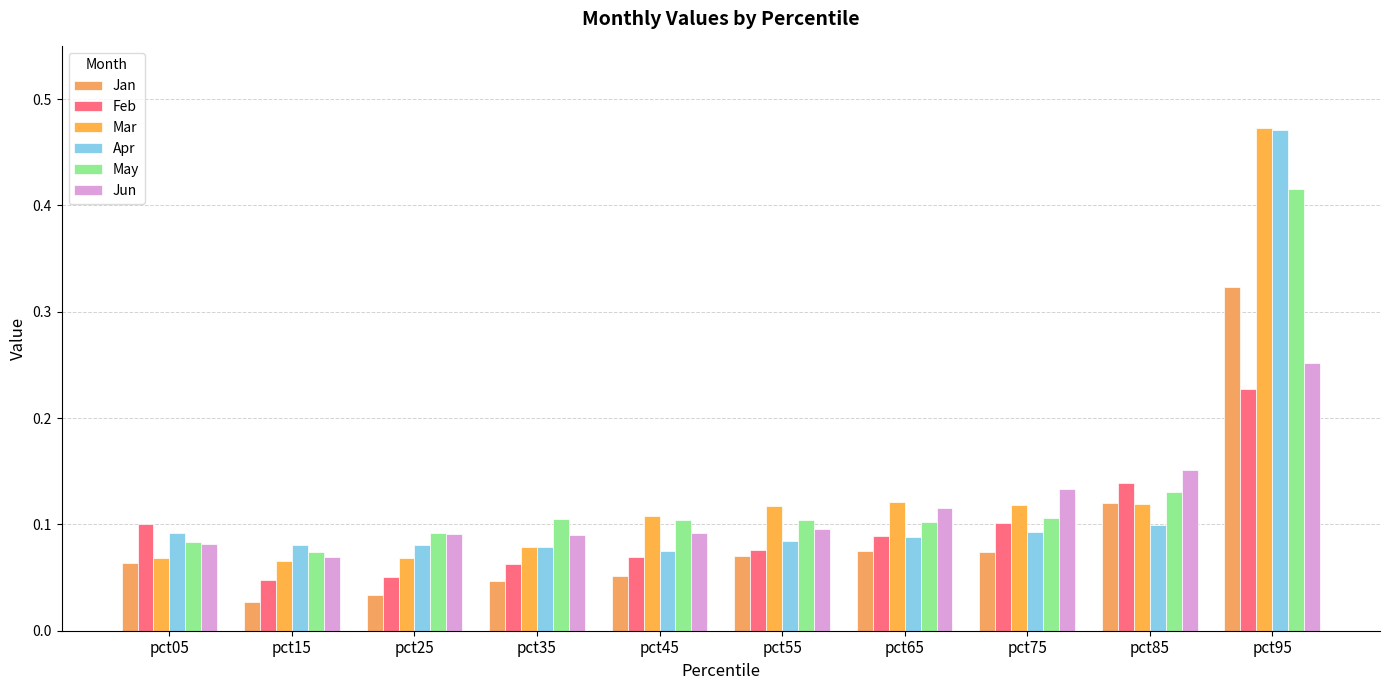

Which series has the largest total across all categories?

Mar